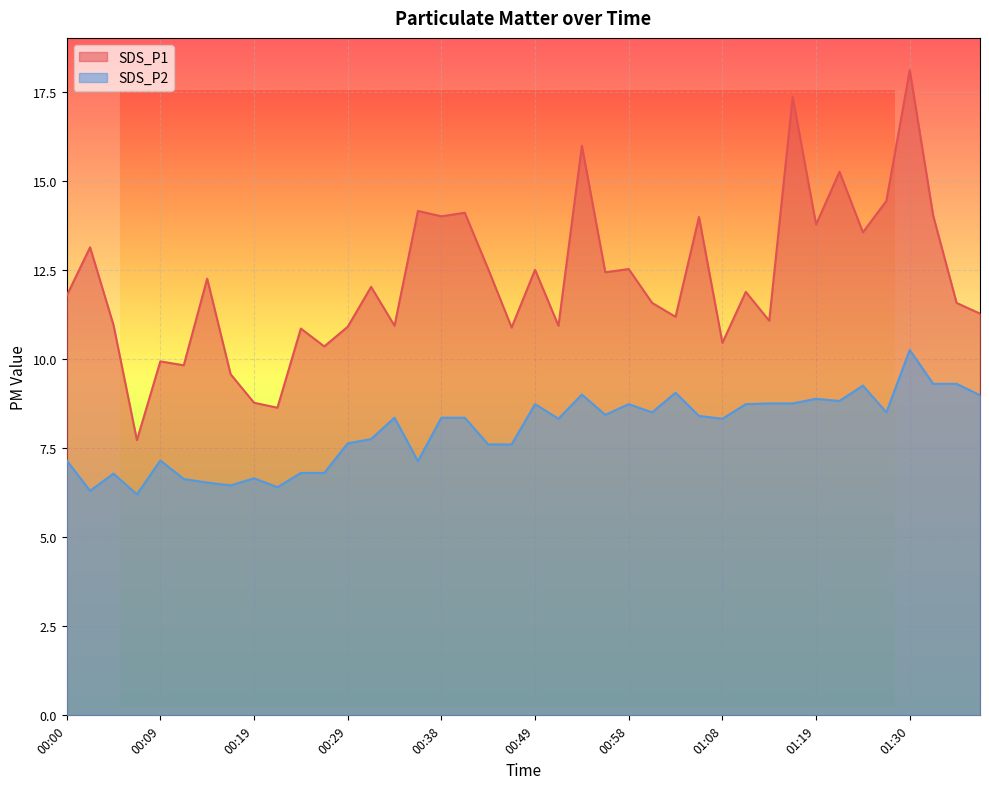

What is the label of the 13th point from the left?

00:29